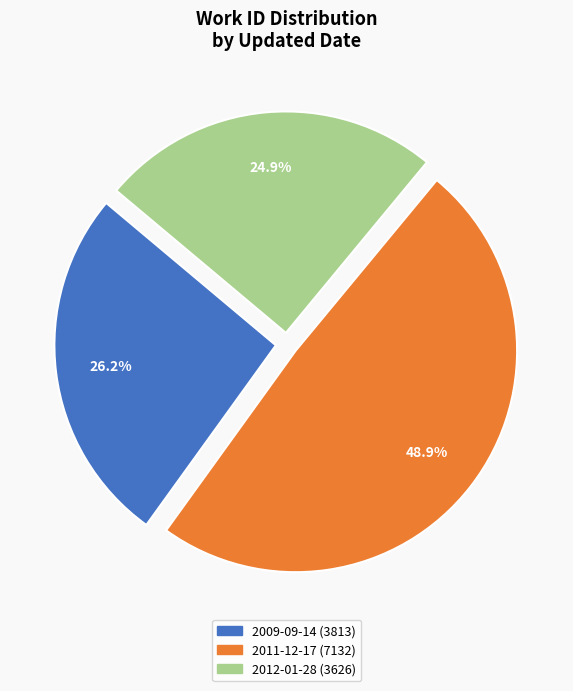

How many slices are in this pie chart?

3